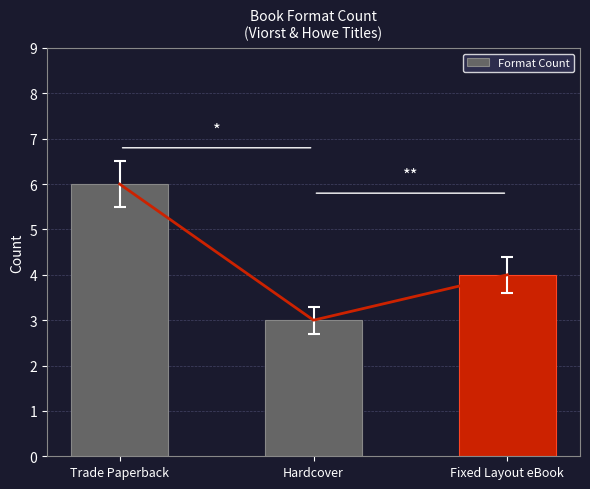

Where is the data nearest to the value 4?

Fixed Layout eBook